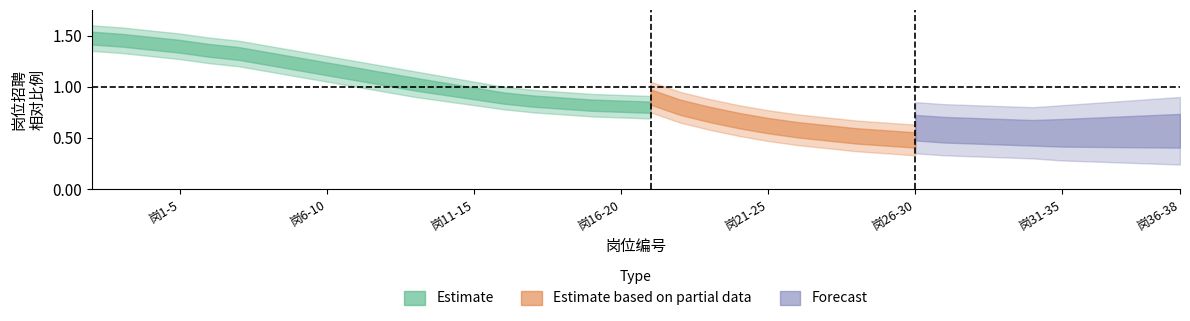

What is the minimum value shown in the chart?

0.3